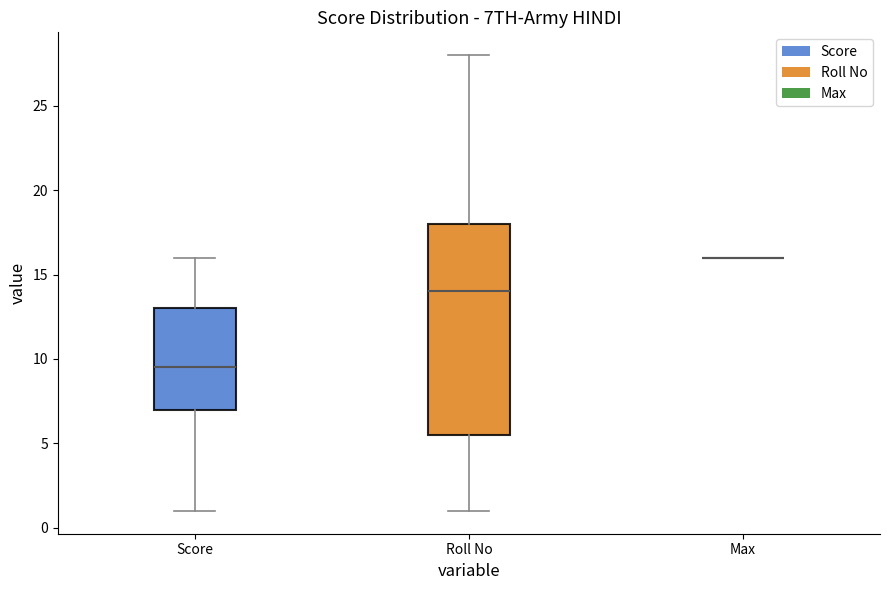

Where does the lower whisker of the box for Score end on the y-axis? The values are not printed on the chart, so give them approximately, as read against the axis.

1.0